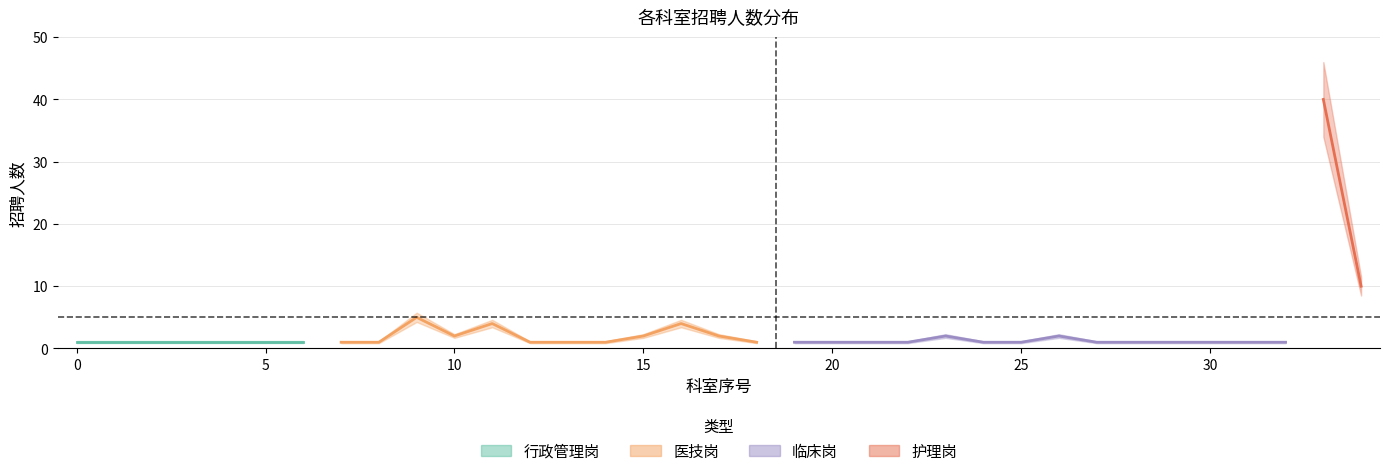

How many categories are shown in the chart?

35